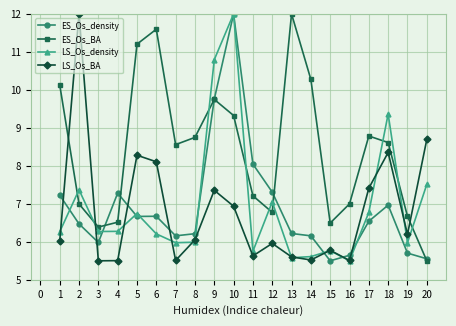

What is the spread (max minus min) of values at 15?

1.0